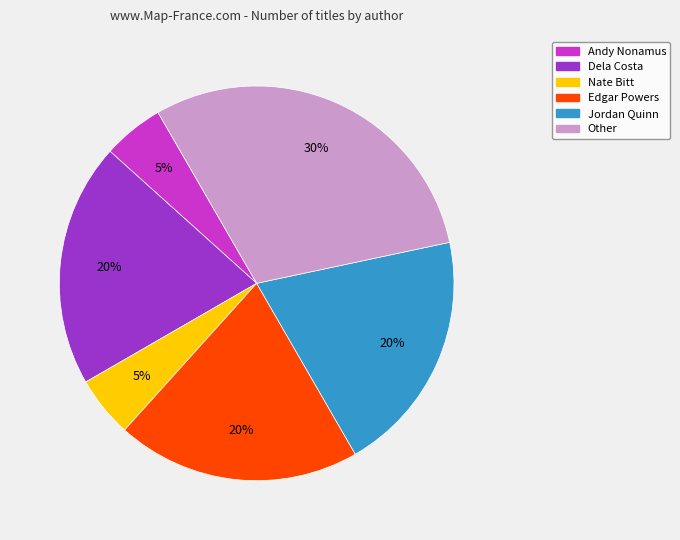

Which has a higher value, Dela Costa or Nate Bitt?

Dela Costa